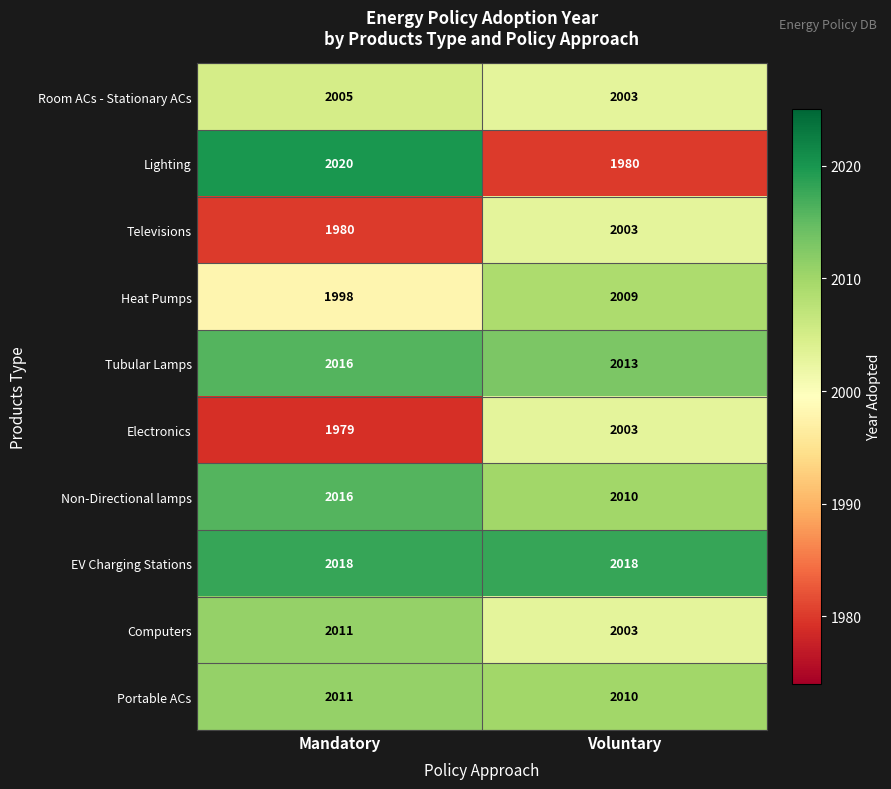

Where is Tubular Lamps nearest to the value 2014?

Voluntary